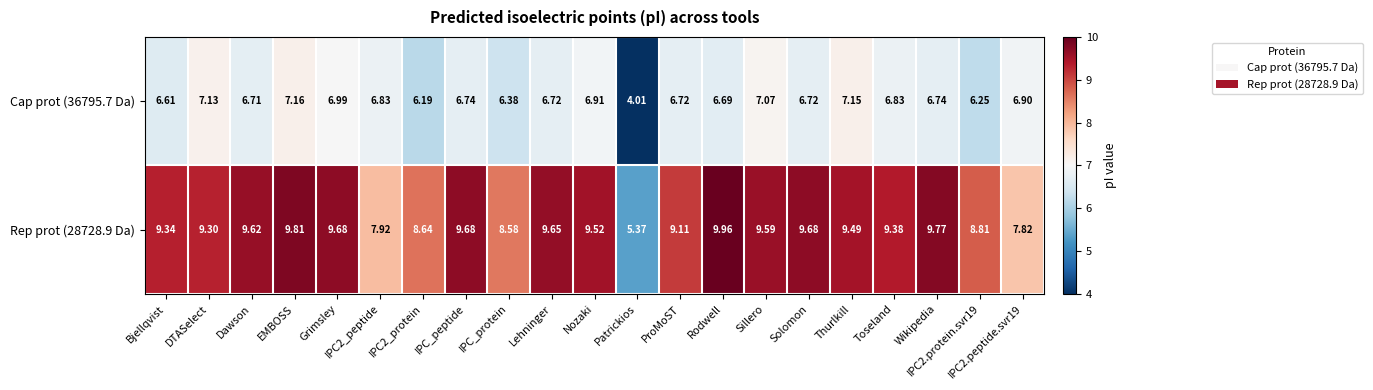

Where is Cap prot (36795.7 Da) nearest to the value 5?

Patrickios